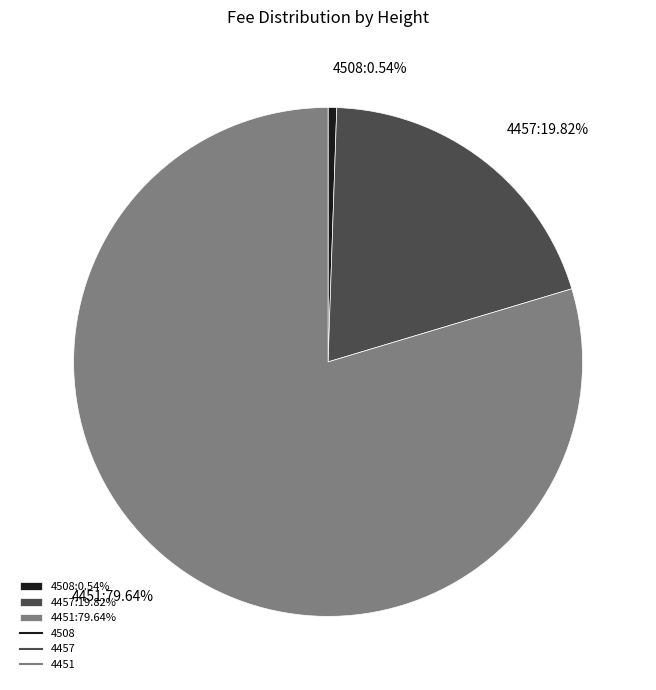

Does 4508 represent more than half of the total?

No